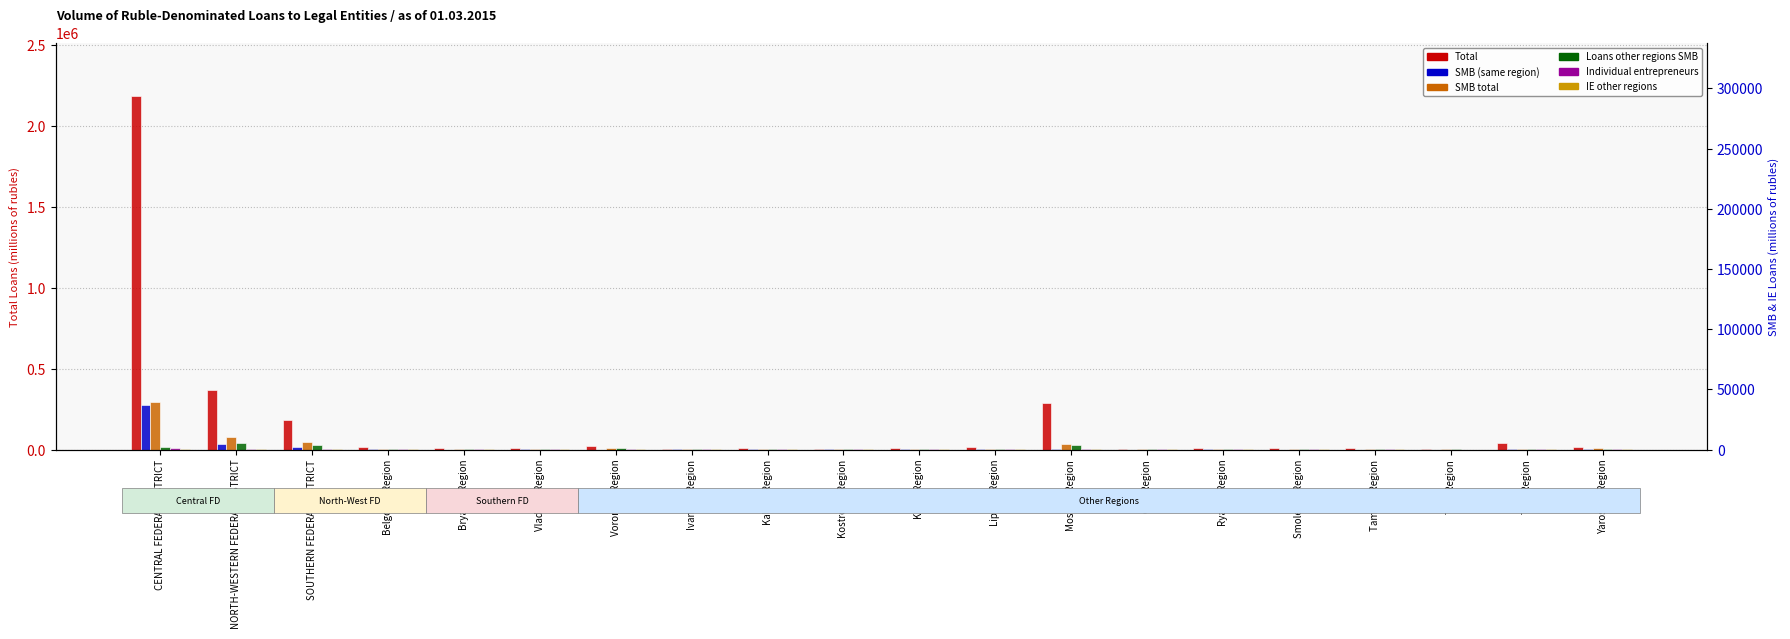

What position from the right is Kaluga Region?

12